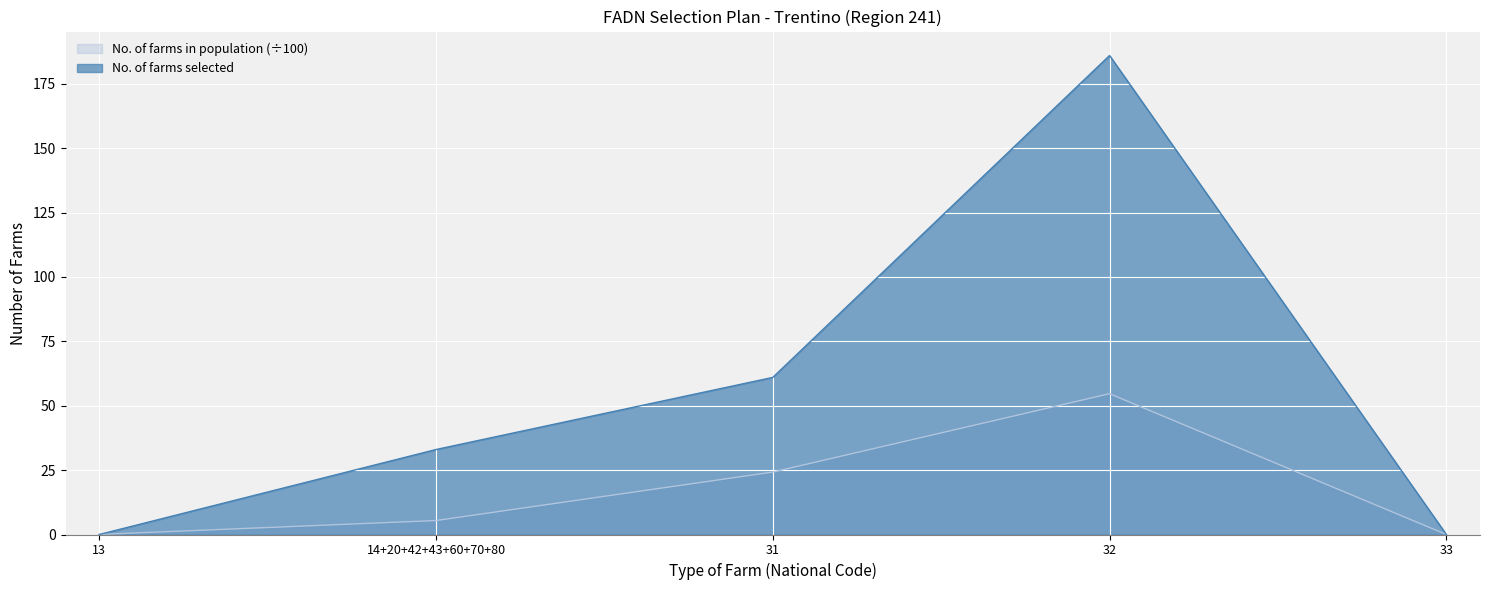

What is the difference between the highest and lowest values at 32?

131.3